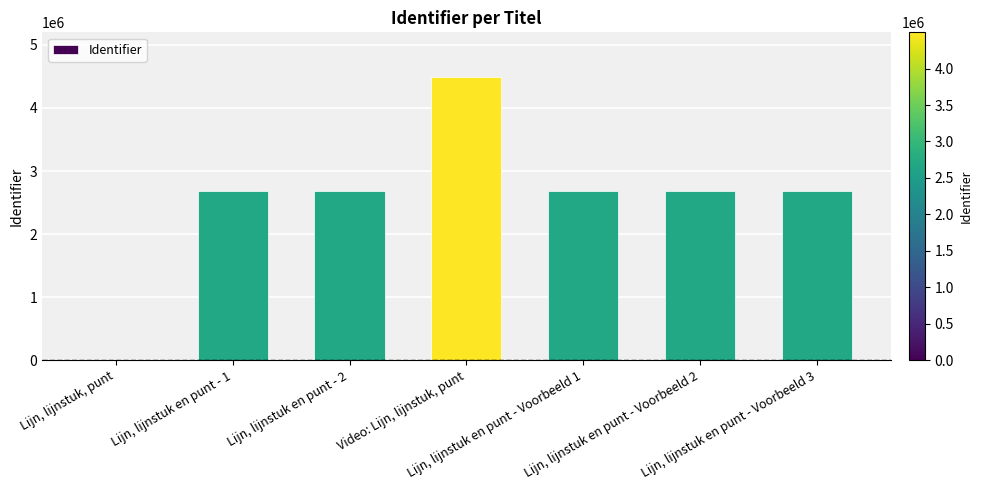

What is the average value?

2563406